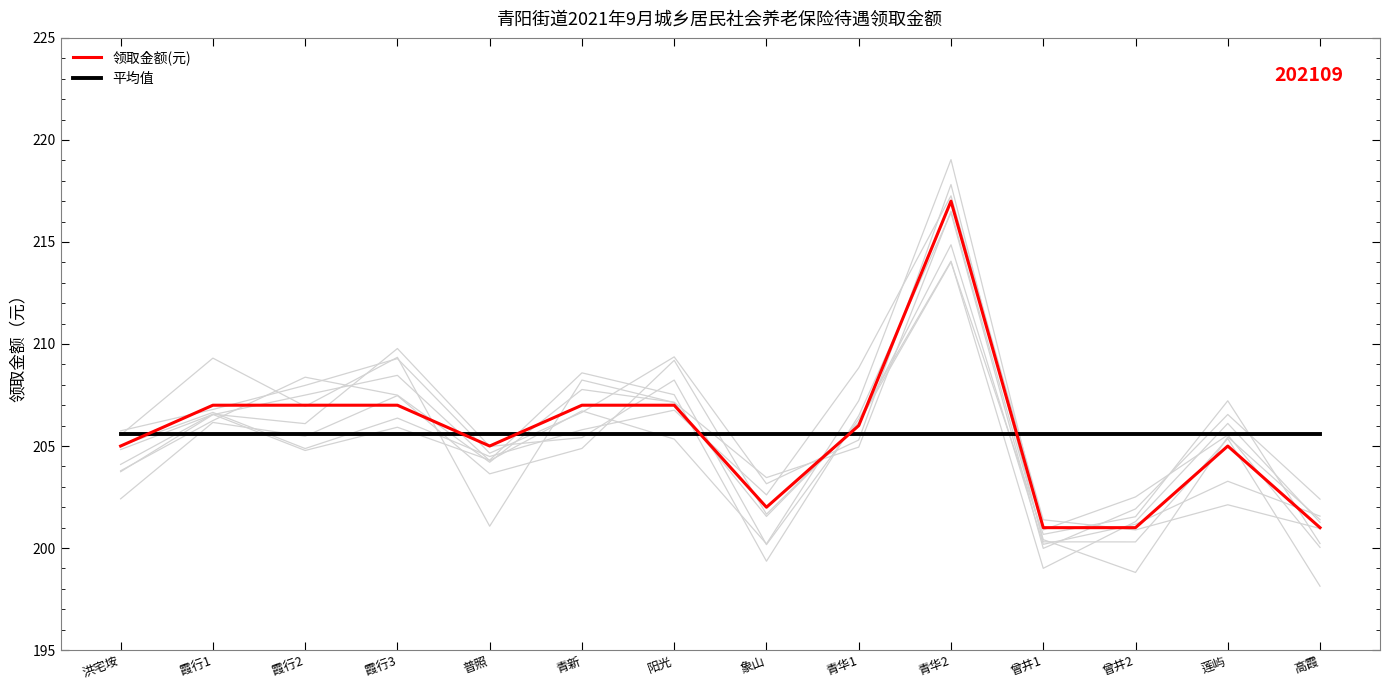

What is the lowest value of the 领取金额(元) series?

201.0